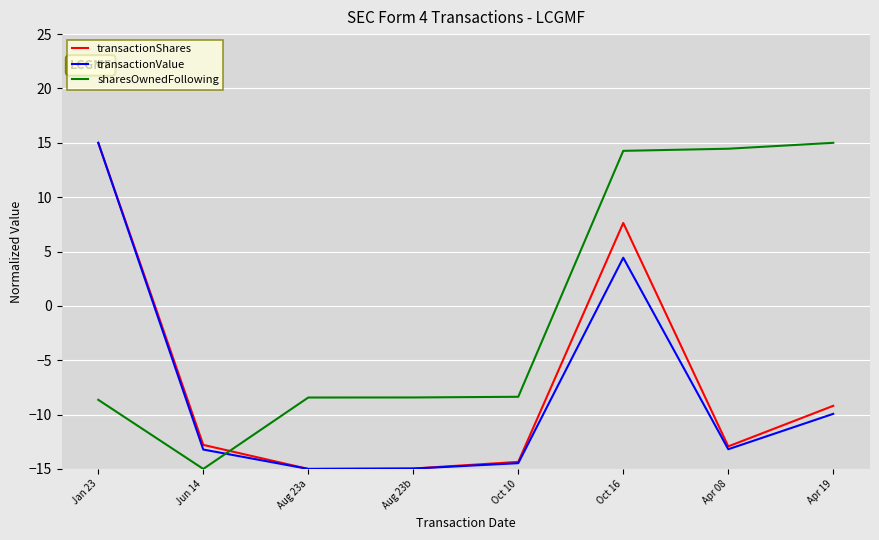

Which series changed the most between Oct 10 and Oct 16?

sharesOwnedFollowing